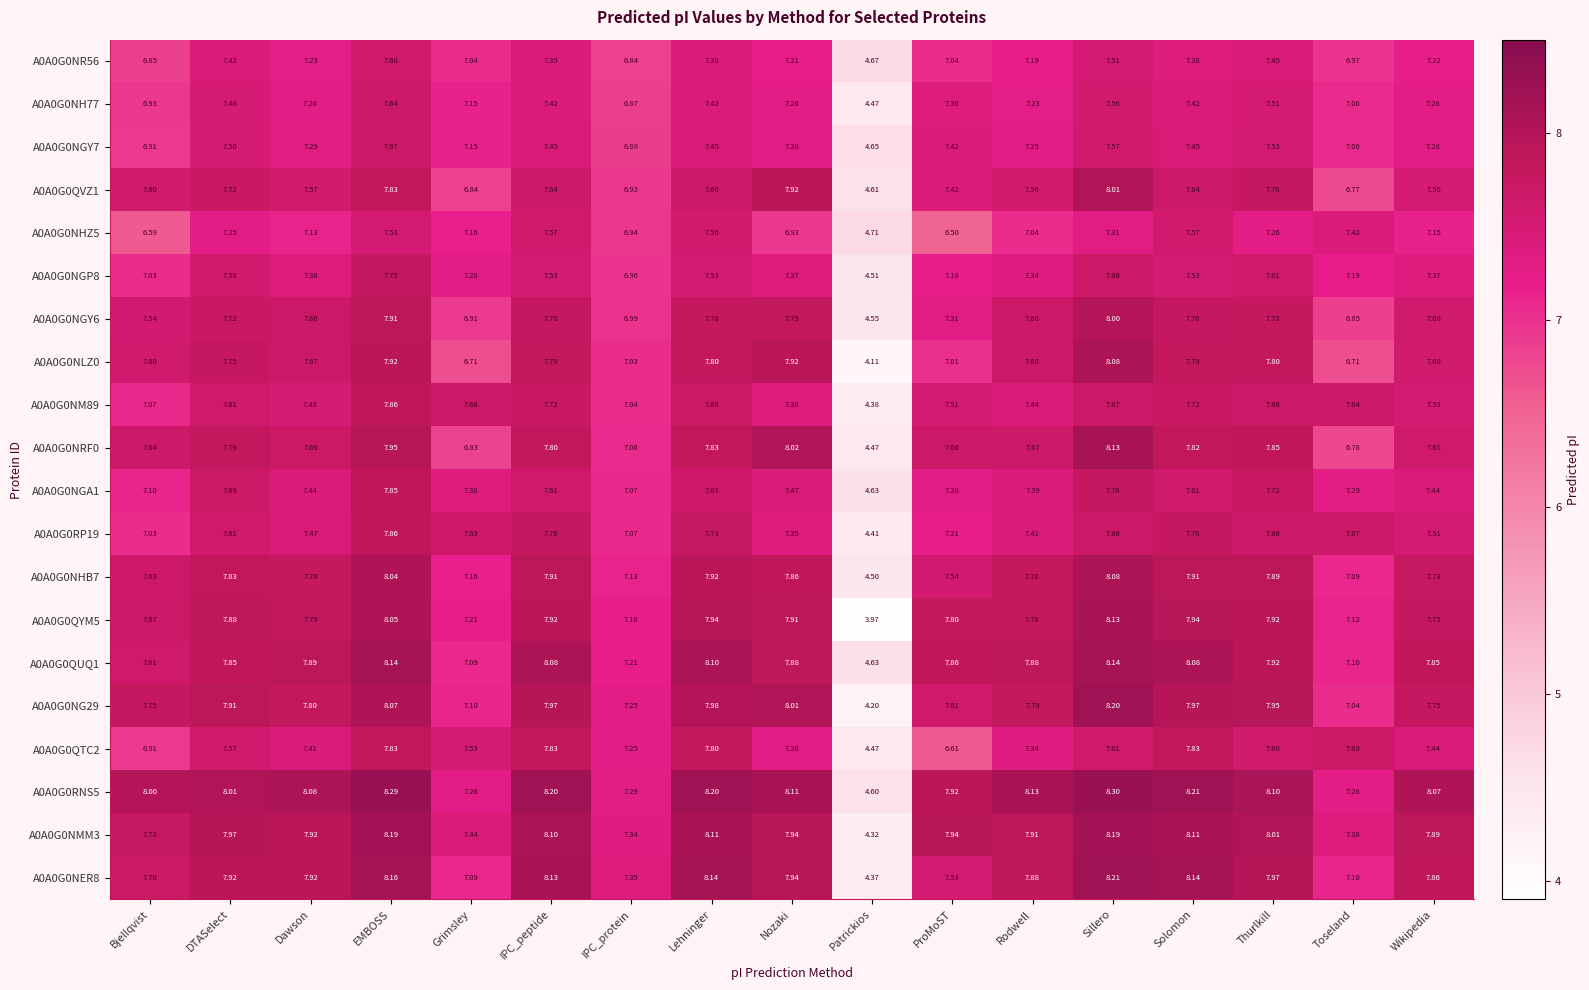

At which category is the sum across all series the highest?

EMBOSS